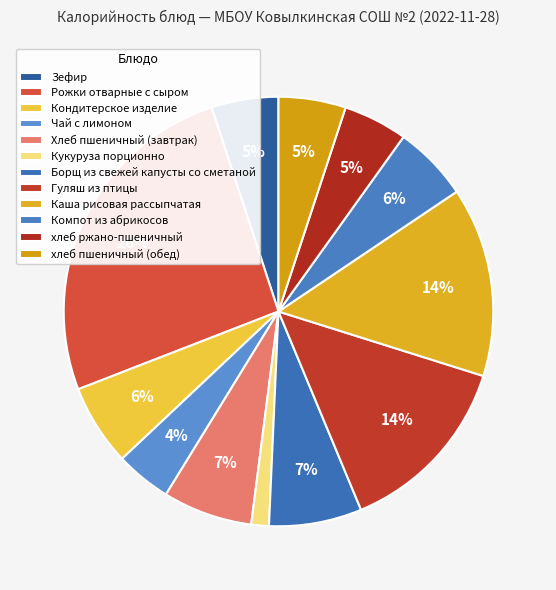

Is the sum of Рожки отварные с сыром and Гуляш из птицы greater than half?

No